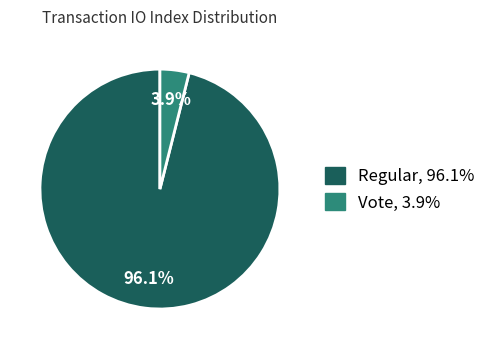

Rank the categories by value from lowest to highest.

Vote, Regular